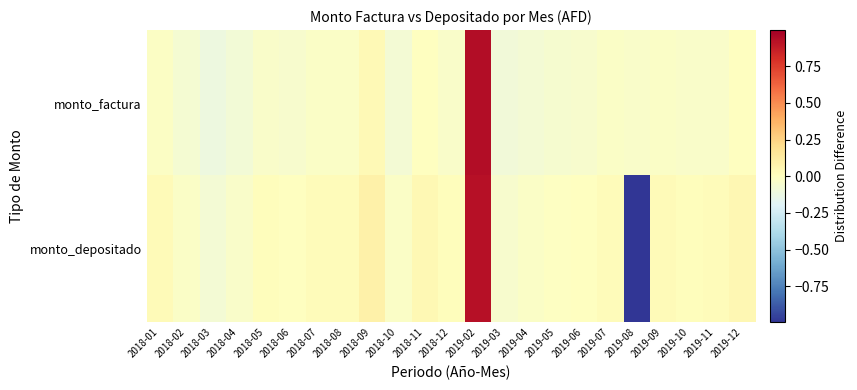

What is the greatest value displayed?

0.9